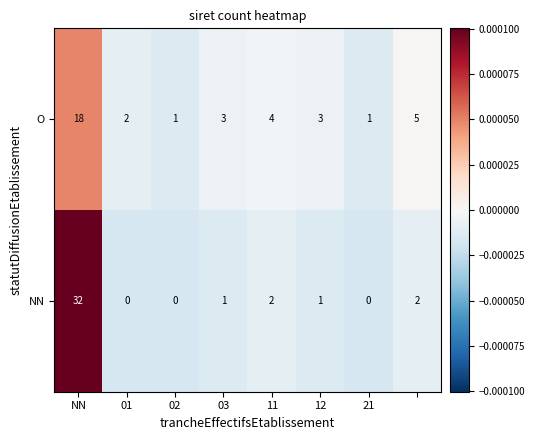

What is the highest value of the O series?

18